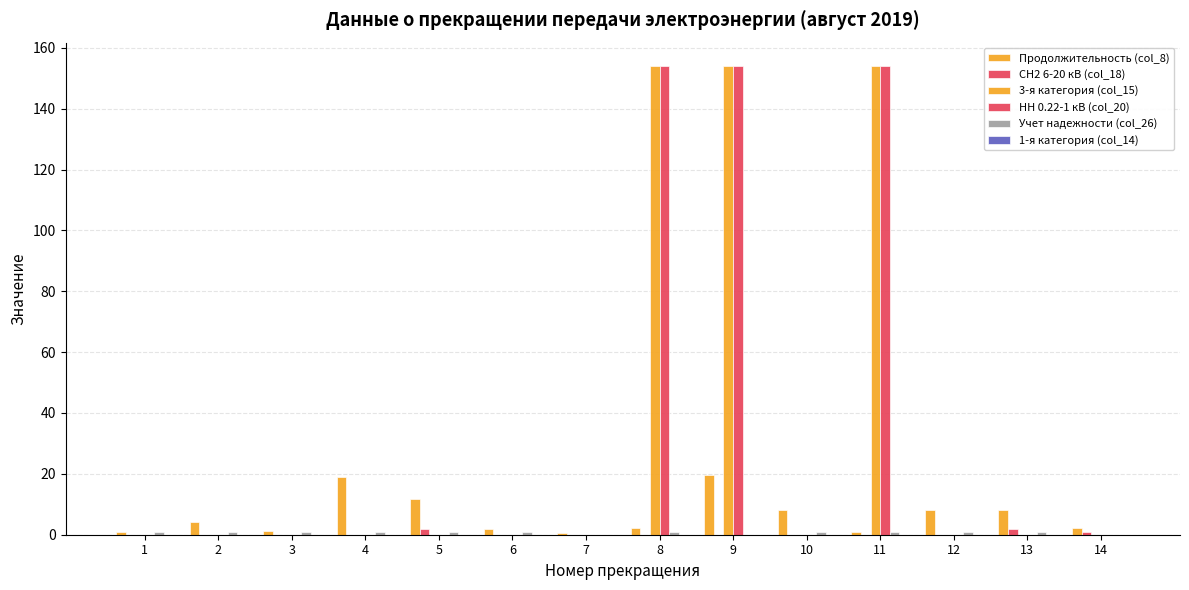

Reading left to right, extract all data points from this chart.

Продолжительность (col_8): 0.9	4.2	1.2	19.0	11.8	2.0	0.5	2.2	19.7	8.1	1.0	8.0	8.0	2.3
СН2 6-20 кВ (col_18): 0.0	0.0	0.0	0.0	2.0	0.0	0.0	0.0	0.0	0.0	0.0	0.0	2.0	1.0
3-я категория (col_15): 0.0	0.0	0.0	0.0	0.0	0.0	0.0	154.0	154.0	0.0	154.0	0.0	0.0	0.0
НН 0.22-1 кВ (col_20): 0.0	0.0	0.0	0.0	0.0	0.0	0.0	154.0	154.0	0.0	154.0	0.0	0.0	0.0
Учет надежности (col_26): 1.0	1.0	1.0	1.0	1.0	1.0	0.0	1.0	0.0	1.0	1.0	1.0	1.0	0.0
1-я категория (col_14): 0.0	0.0	0.0	0.0	0.0	0.0	0.0	0.0	0.0	0.0	0.0	0.0	0.0	0.0